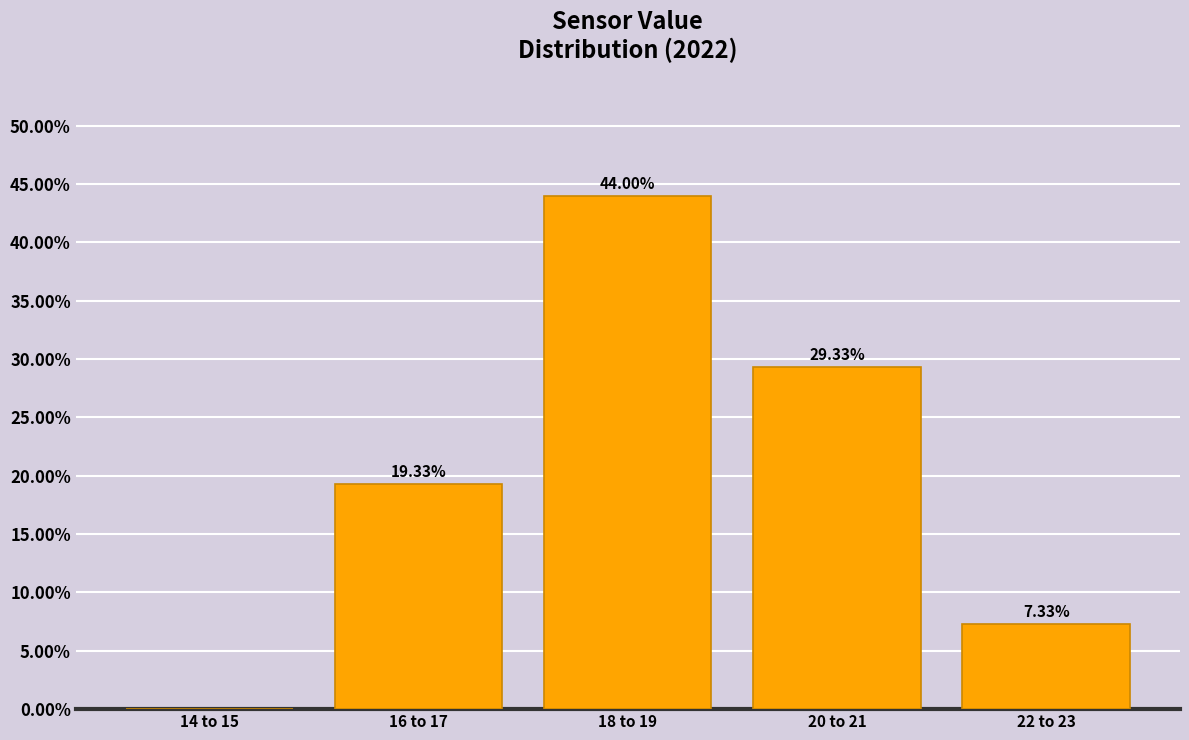

Between 18 to 19 and 16 to 17, which is larger?

18 to 19